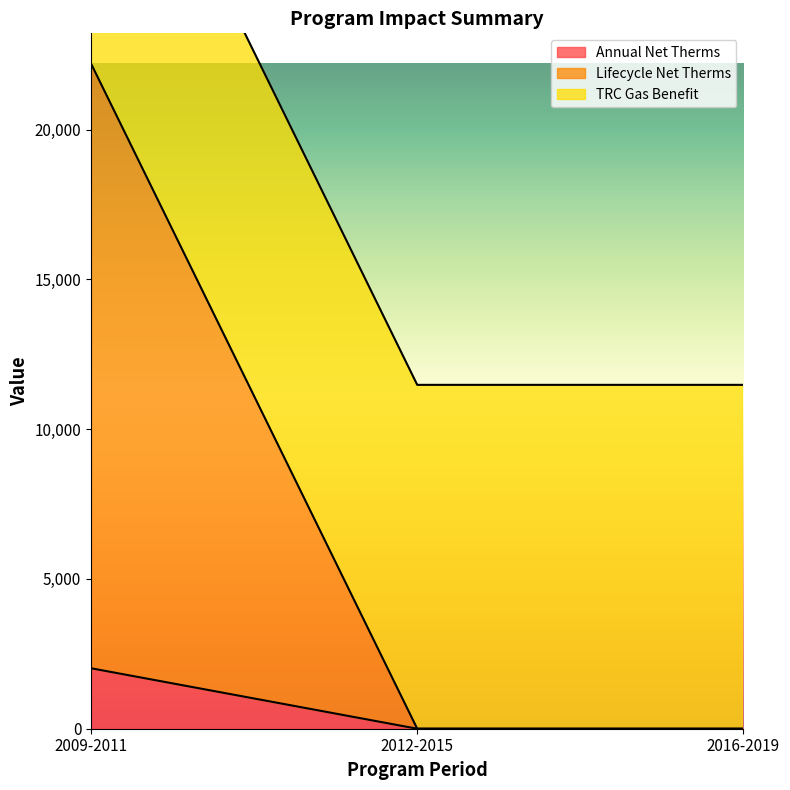

The value of Annual Net Therms at 2009-2011 is 1308.3. True or false?

False